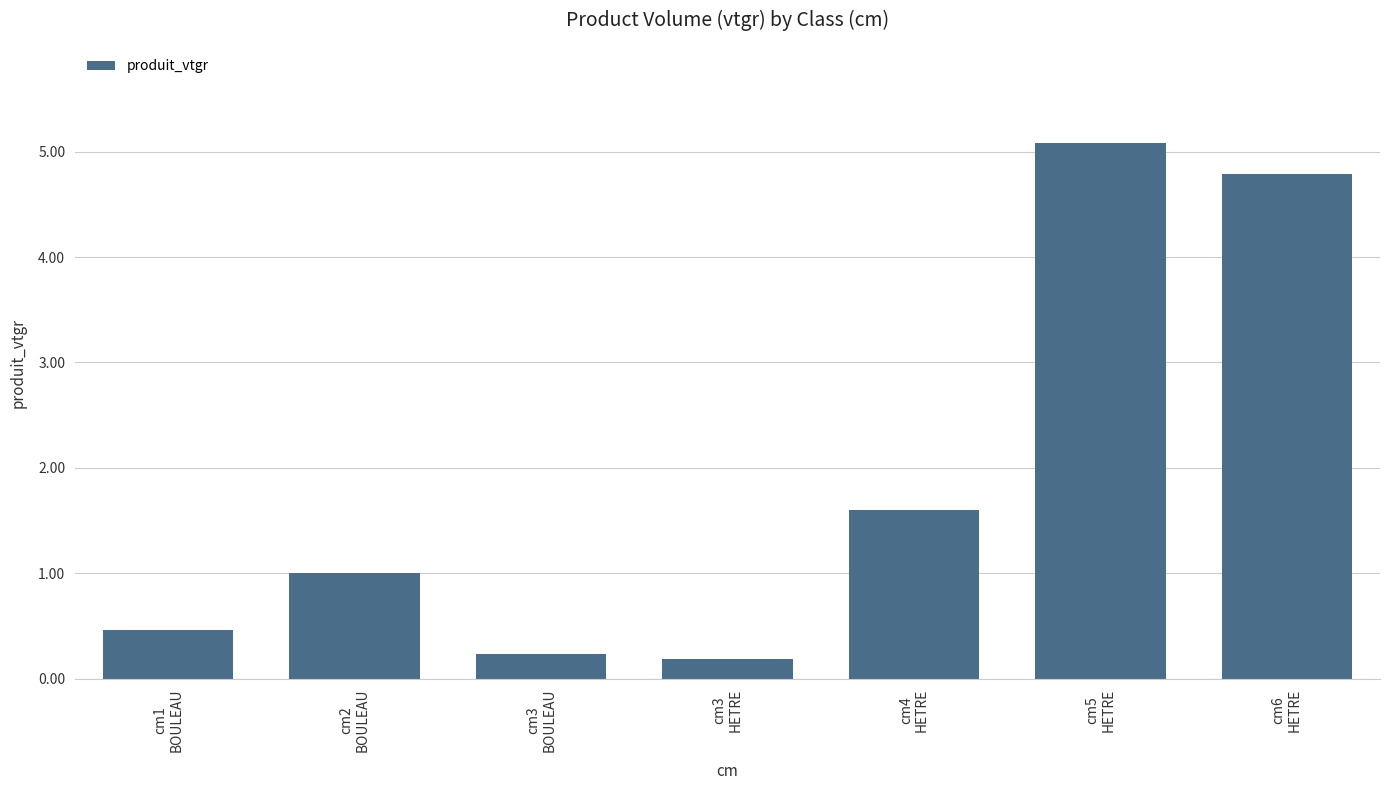

Rank the categories by value from highest to lowest.

cm5
HETRE, cm6
HETRE, cm4
HETRE, cm2
BOULEAU, cm1
BOULEAU, cm3
BOULEAU, cm3
HETRE